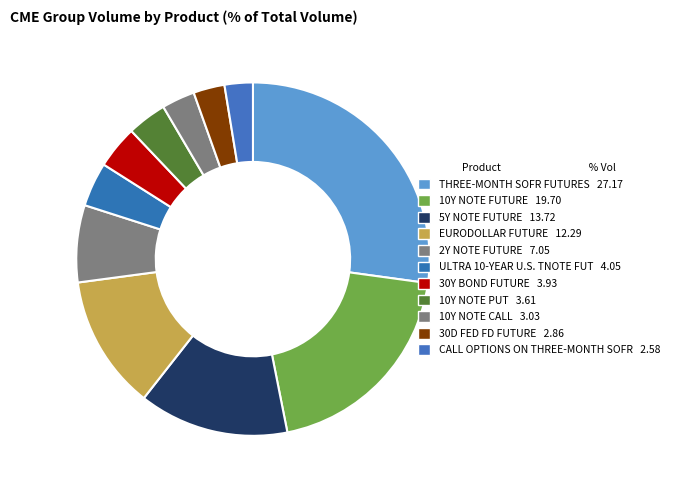

What is the ratio of the value at 5Y NOTE FUTURE to the value at 10Y NOTE FUTURE?

0.7